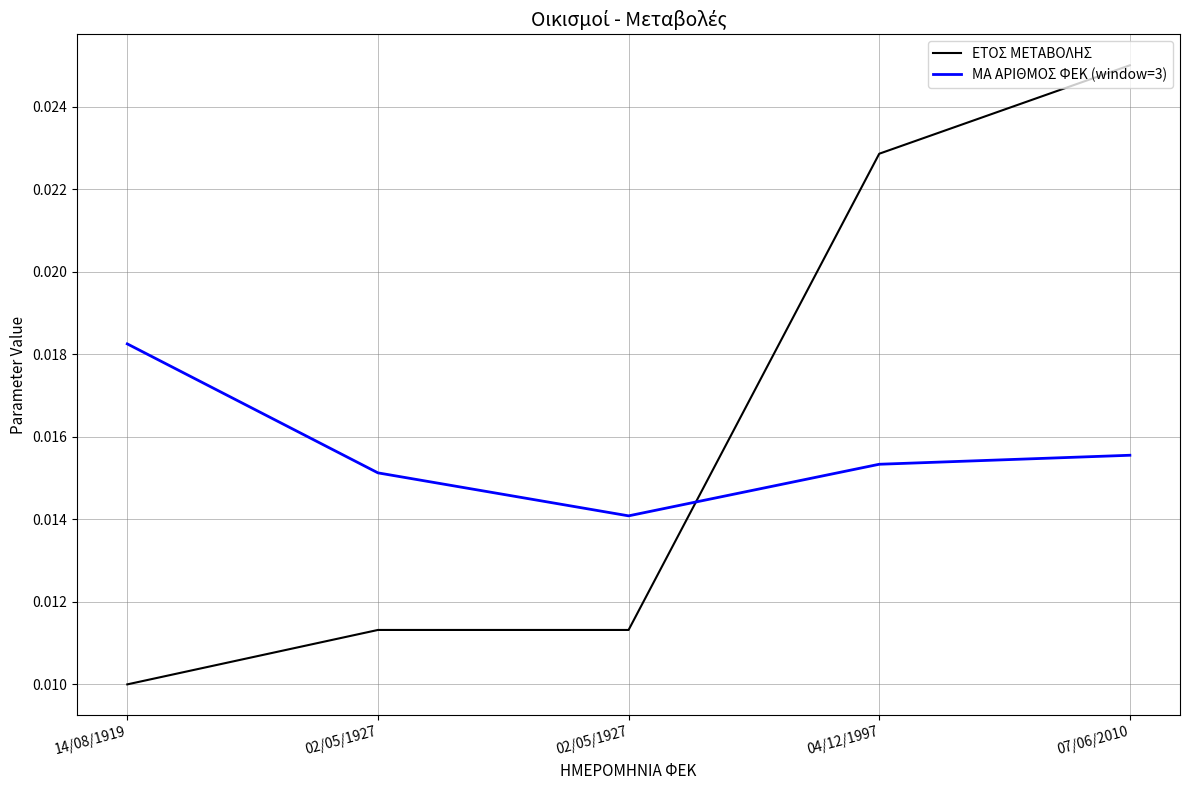

The ΕΤΟΣ ΜΕΤΑΒΟΛΗΣ series shows 0.0 at 07/06/2010. True or false?

False